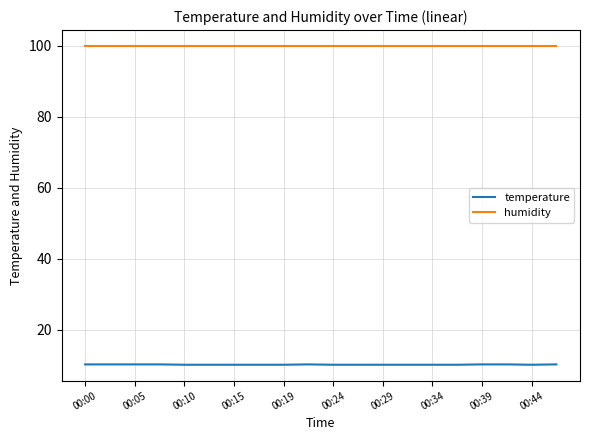

True or false: temperature and humidity cross at least once.

False